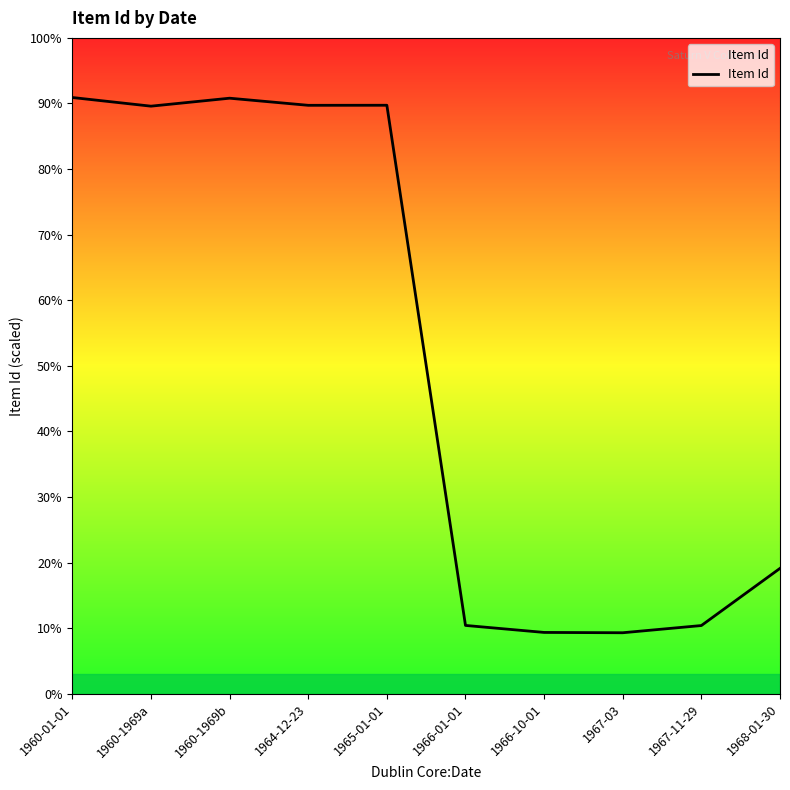

Reading right to left, extract all data points from this chart.

1968-01-30=2346	1967-11-29=1276	1967-03=1141	1966-10-01=1147	1966-01-01=1278	1965-01-01=11014	1964-12-23=11013	1960-1969b=11146	1960-1969a=10997	1960-01-01=11159